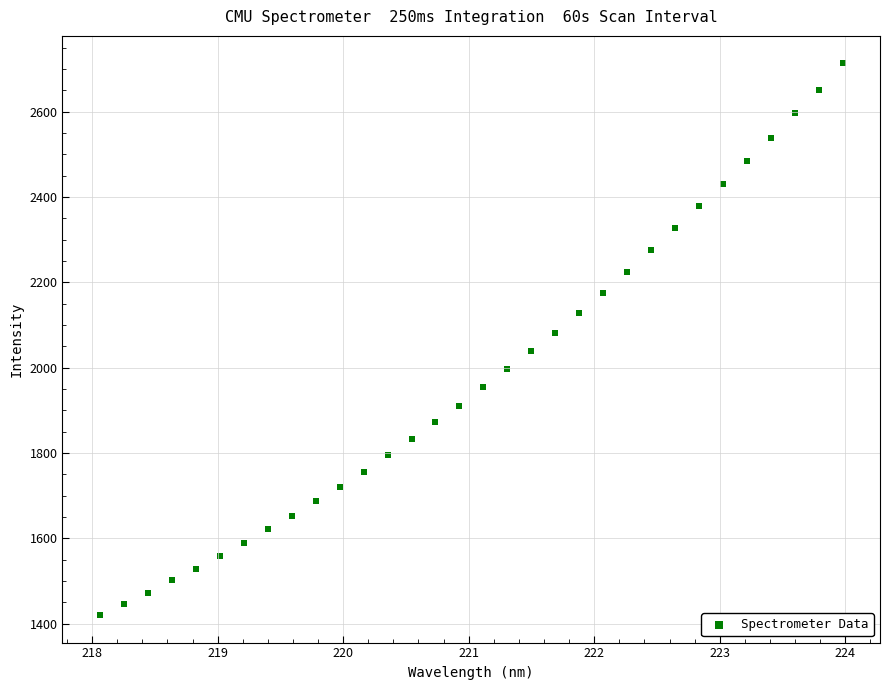

What is the range of X values (max minus min)?

5.9